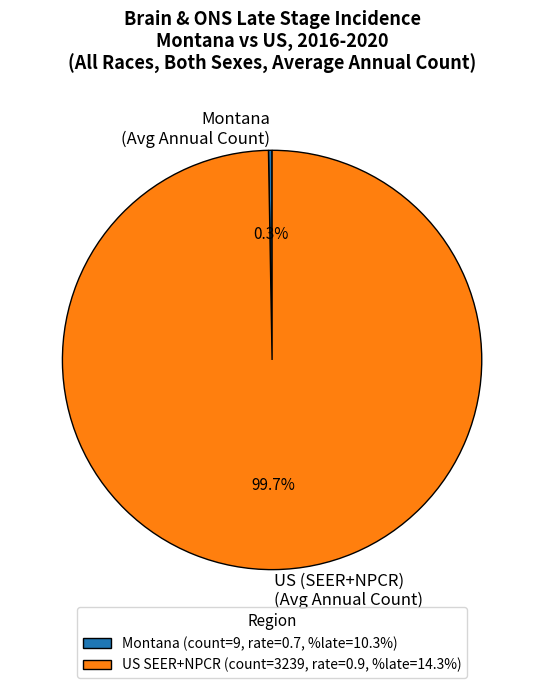

What is the largest slice in the pie chart?

US Avg Annual Count